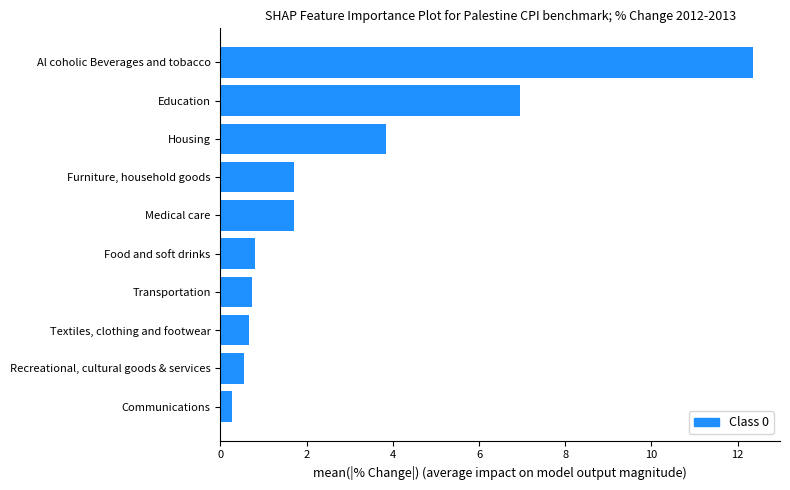

Is it true that the value at Food and soft drinks is 1.3?

False